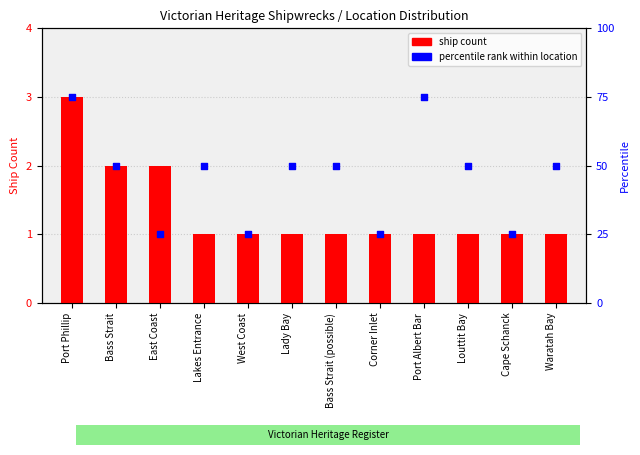

Is the value of ship count at Waratah Bay greater than the value of percentile rank within location at Bass Strait?

No